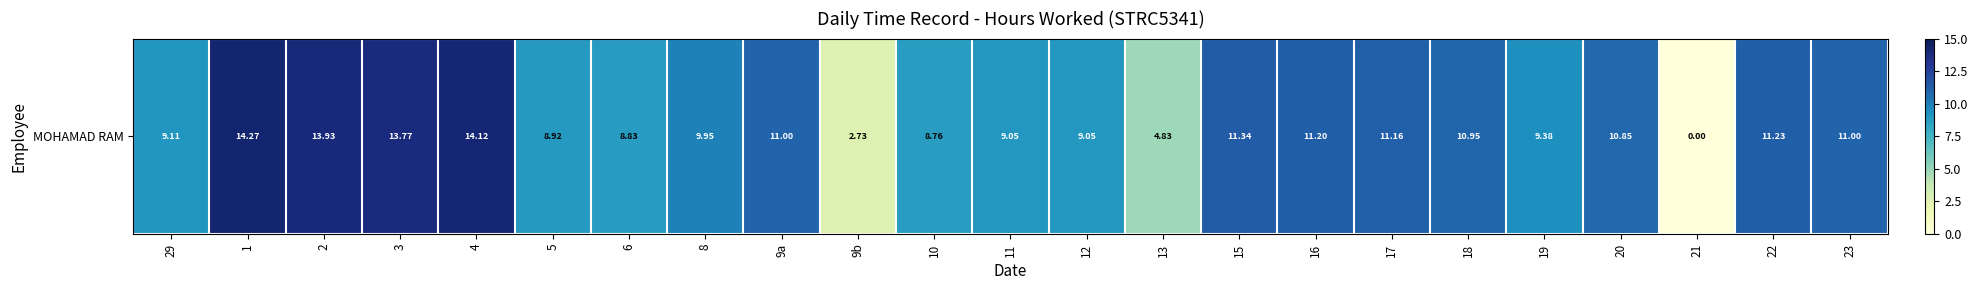

Count the number of categories in the chart.

23